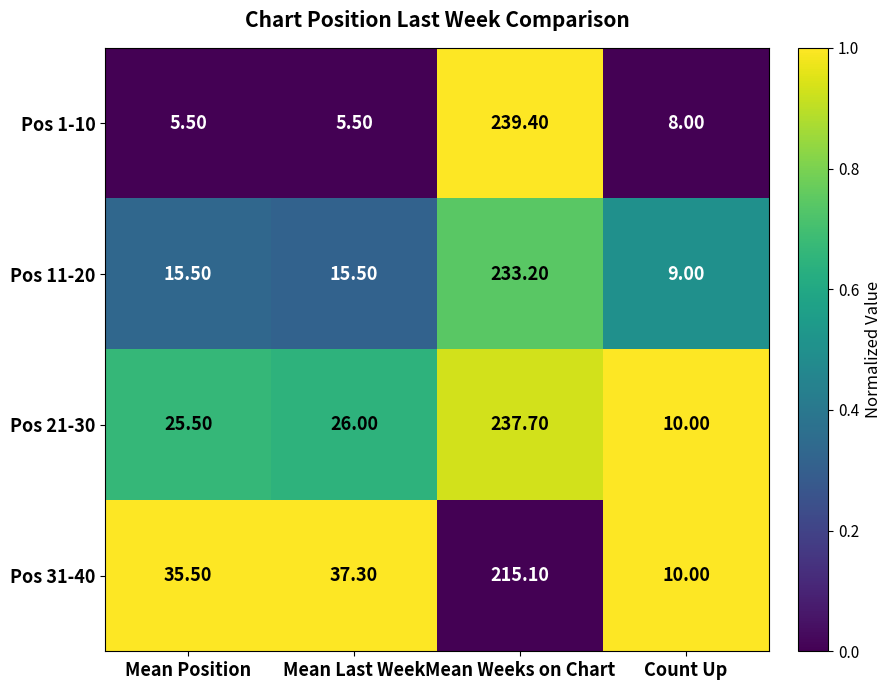

At which label is Pos 31-40 closest to 112?

Mean Last Week